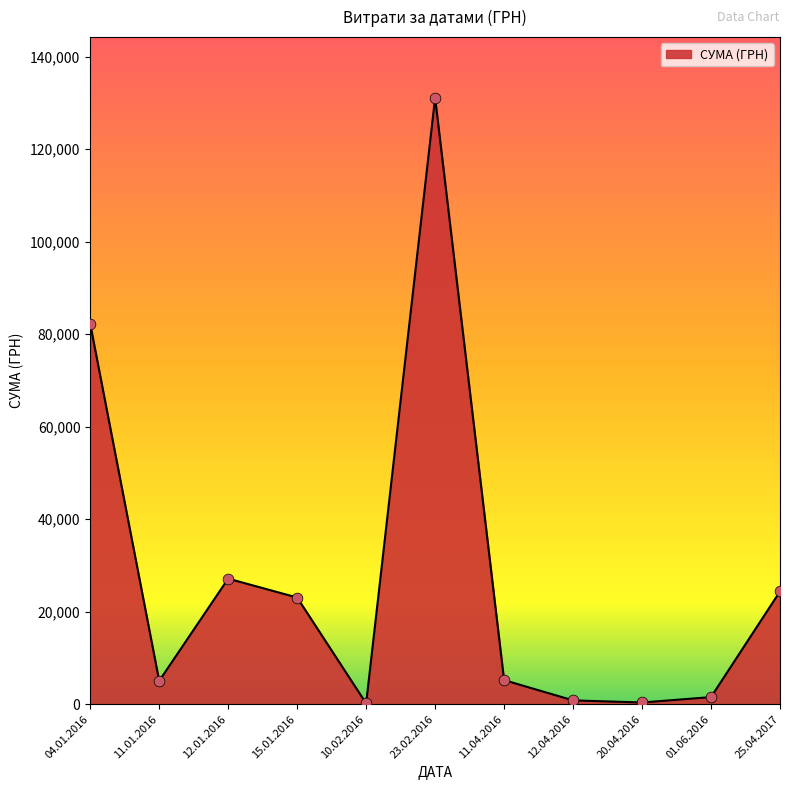

Which has a higher value, 04.01.2016 or 15.01.2016?

04.01.2016